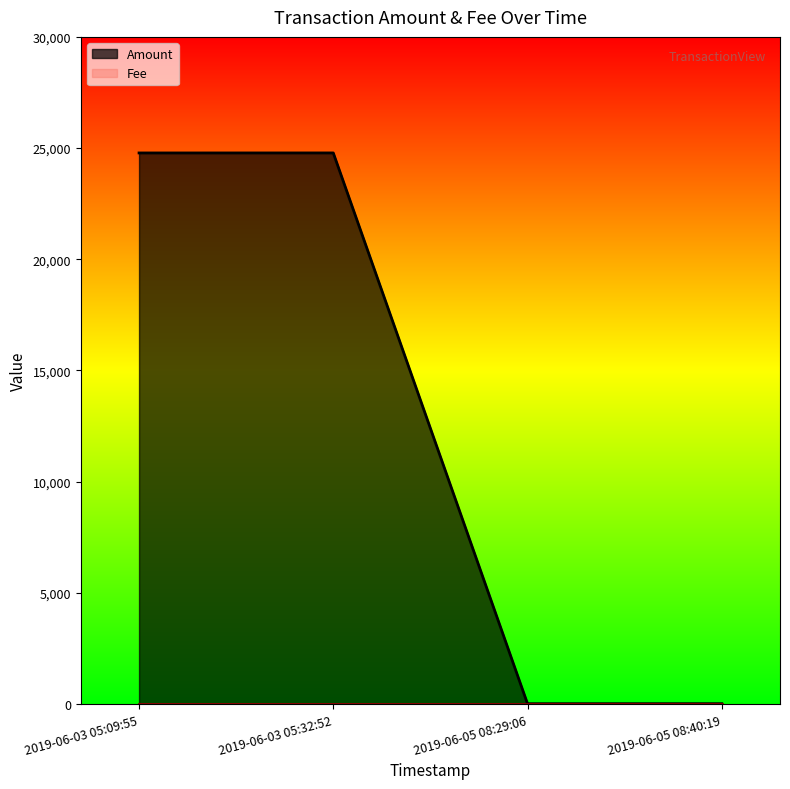

True or false: Amount and Fee cross at least once.

False